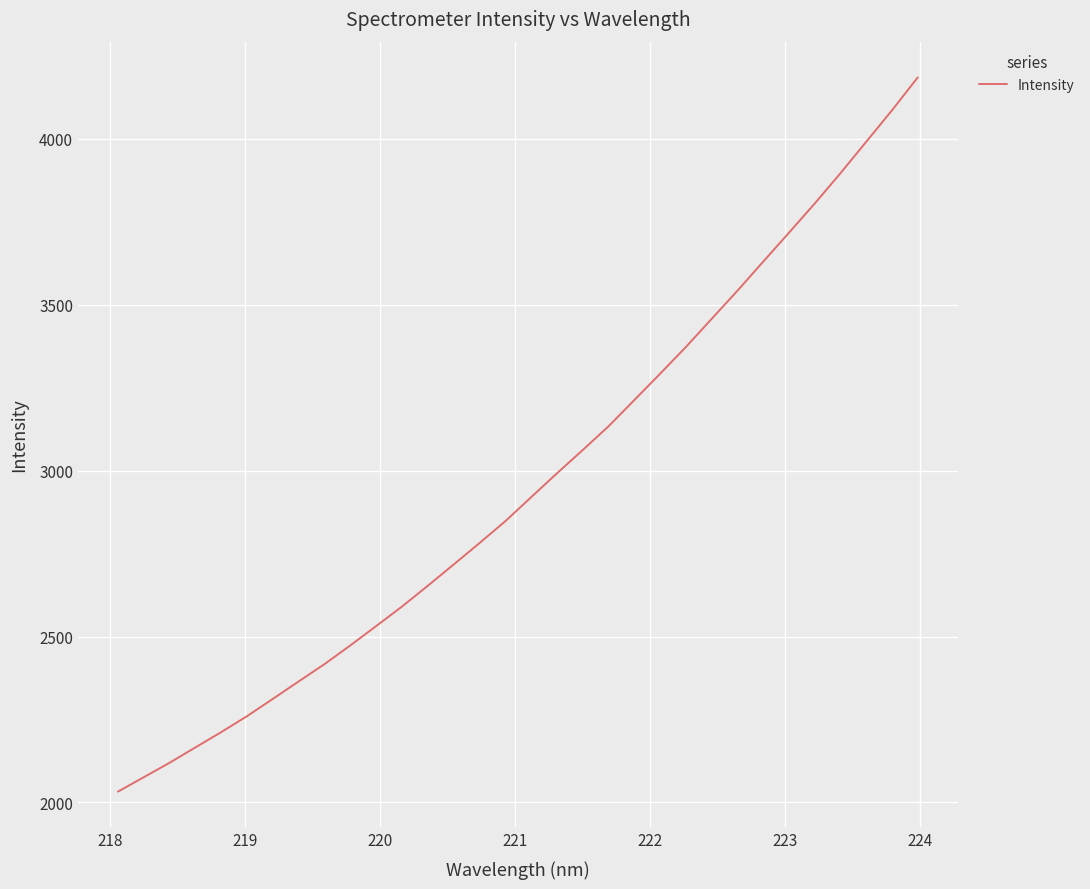

What is the maximum value shown in the chart?

4185.1